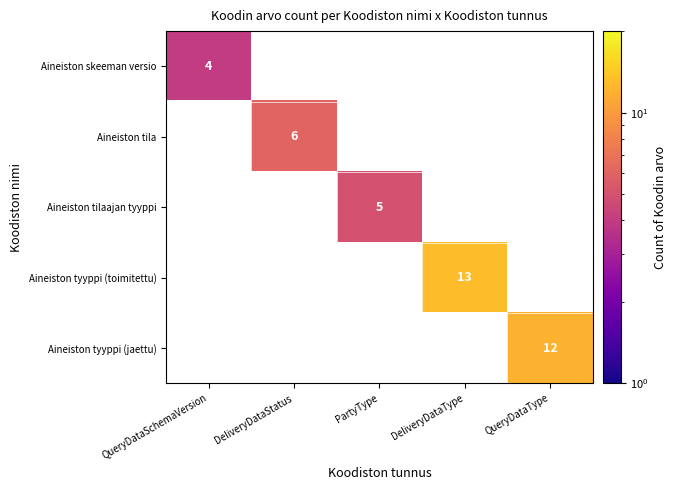

Between DeliveryDataStatus and QueryDataType, which is larger?

QueryDataType